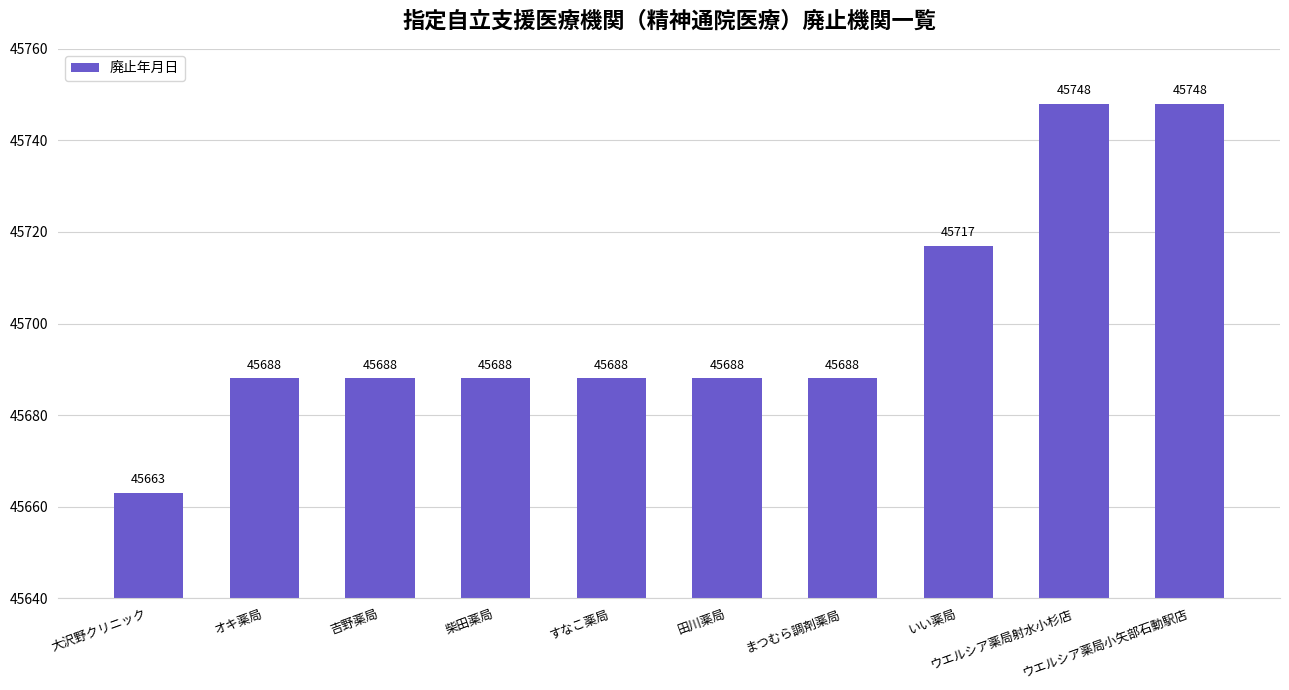

Reading right to left, what are all the values shown in this chart?

ウエルシア薬局小矢部石動駅店=45748	ウエルシア薬局射水小杉店=45748	いい薬局=45717	まつむら調剤薬局=45688	田川薬局=45688	すなこ薬局=45688	柴田薬局=45688	吉野薬局=45688	オキ薬局=45688	大沢野クリニック=45663